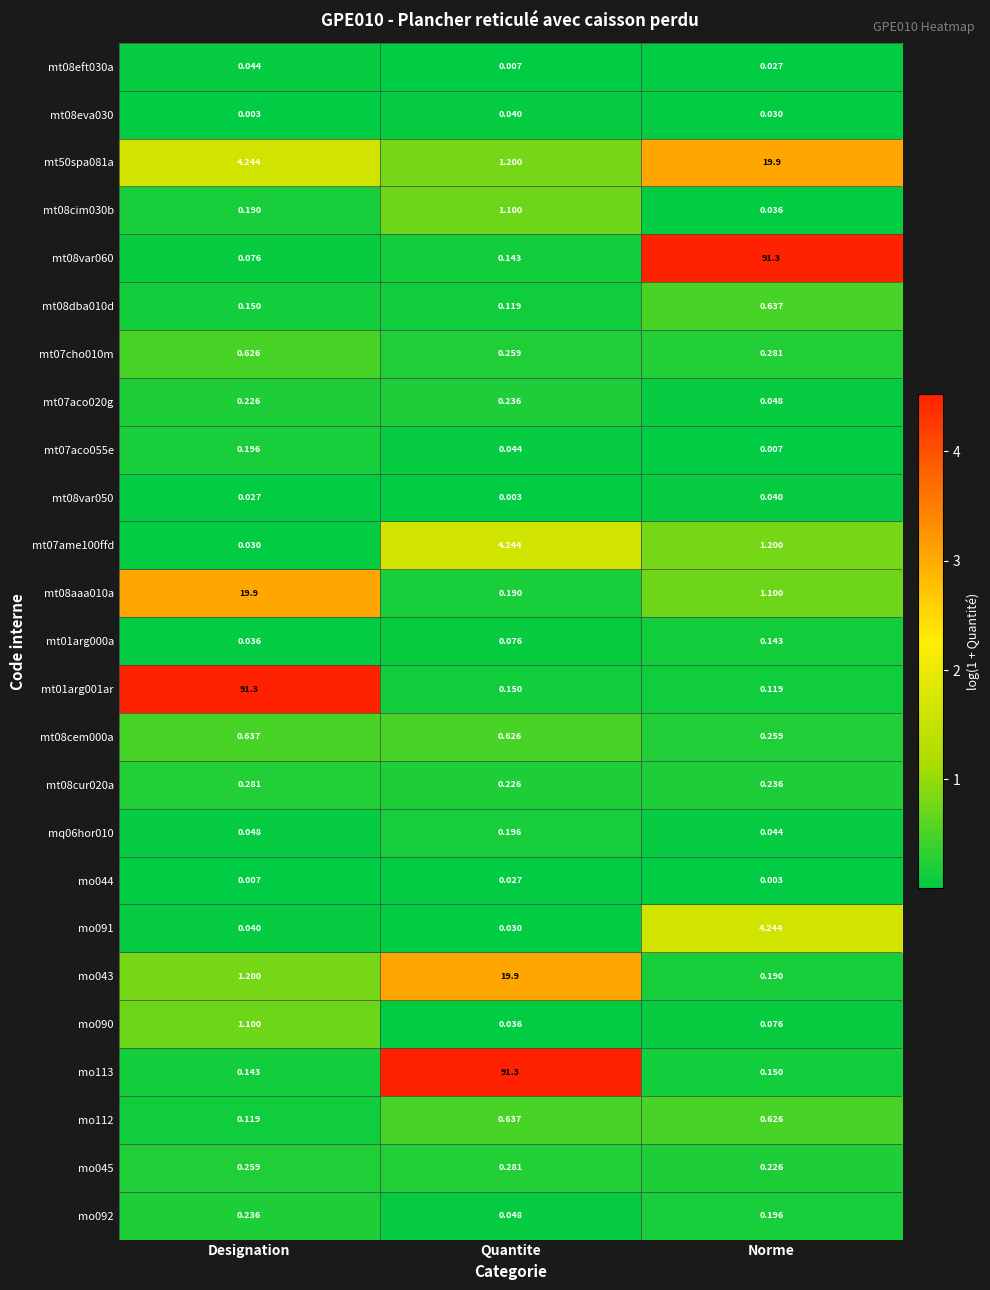

What is the maximum value shown in the chart?

91.3